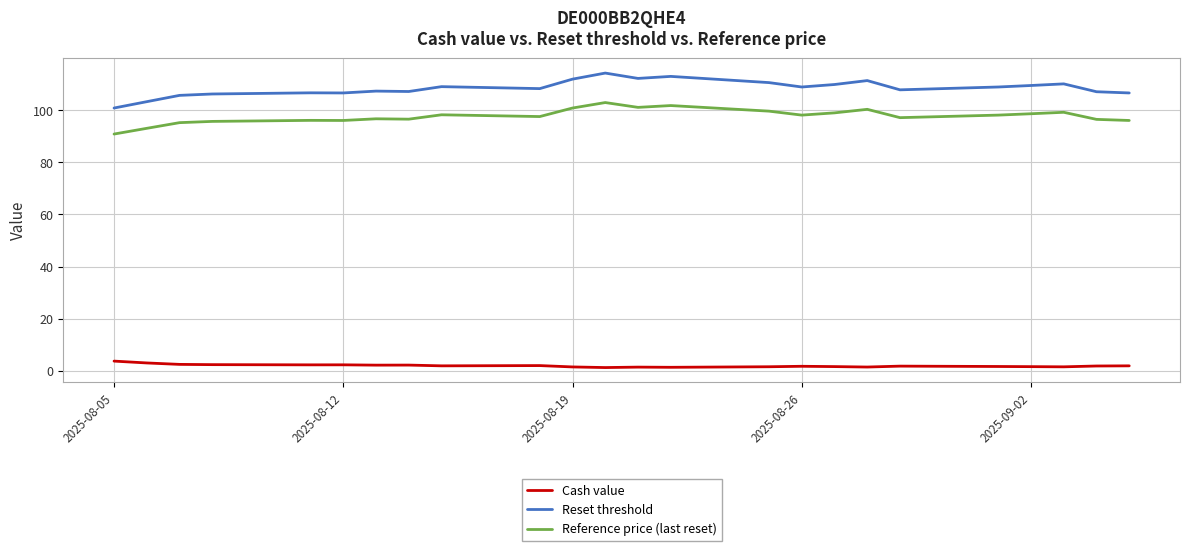

Which series has the widest spread of values?

Reset threshold